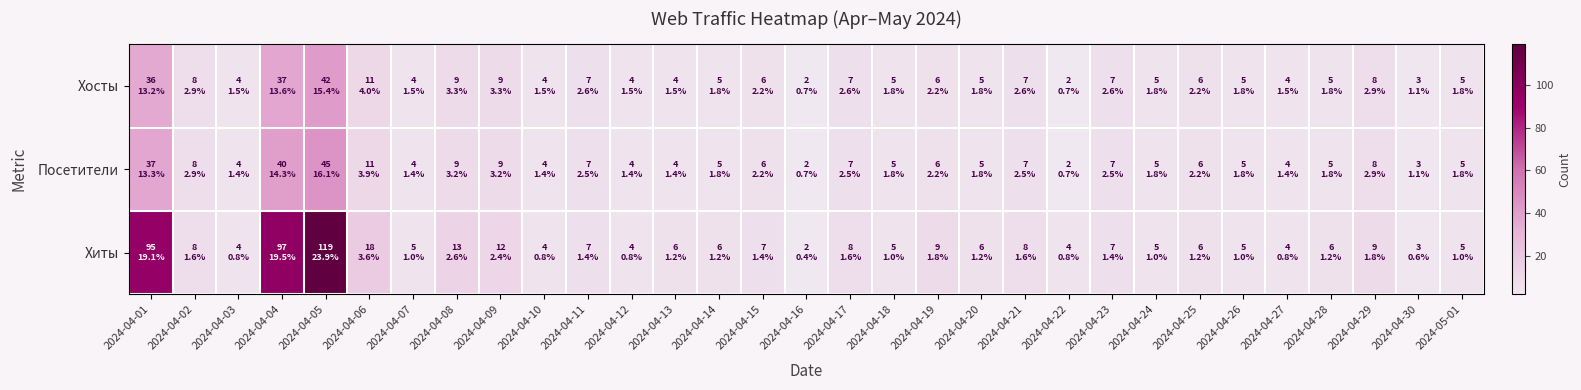

At how many categories does at least one series exceed 101?

1